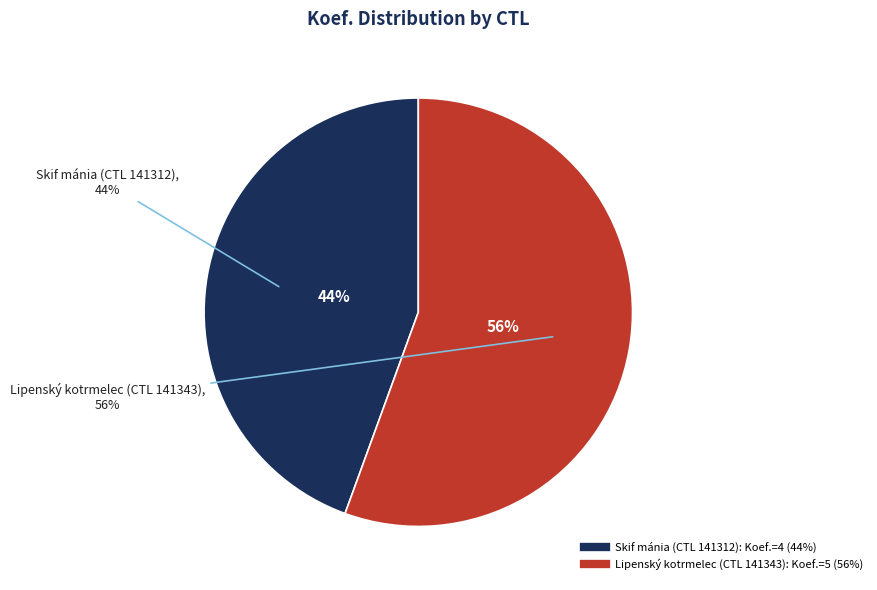

Which category has the smallest portion of the pie?

141312